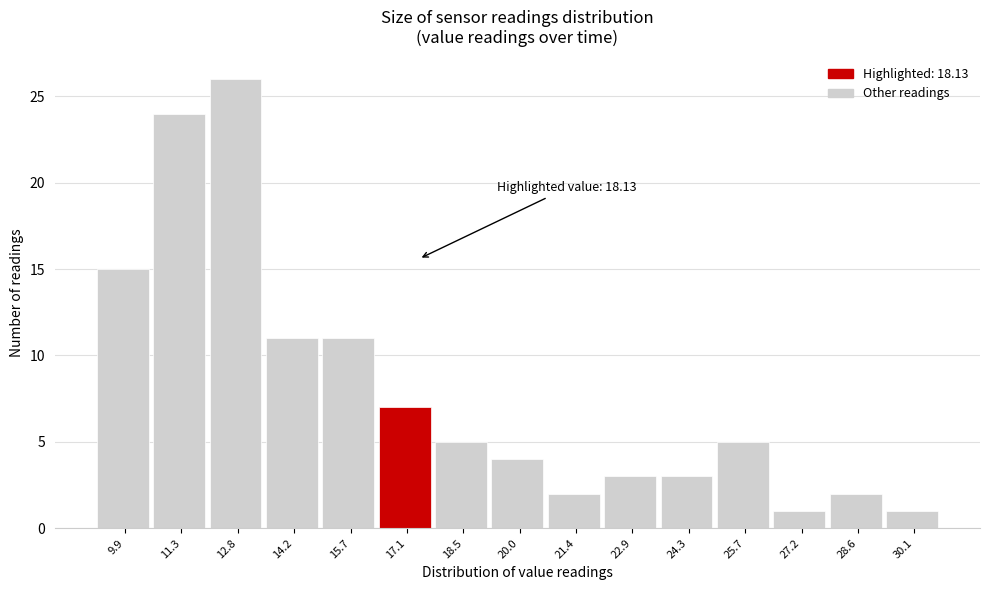

Reading right to left, extract all data points from this chart.

30.1=1	28.6=2	27.2=1	25.7=5	24.3=3	22.9=3	21.4=2	20.0=4	18.5=5	17.1=7	15.7=11	14.2=11	12.8=26	11.3=24	9.9=15